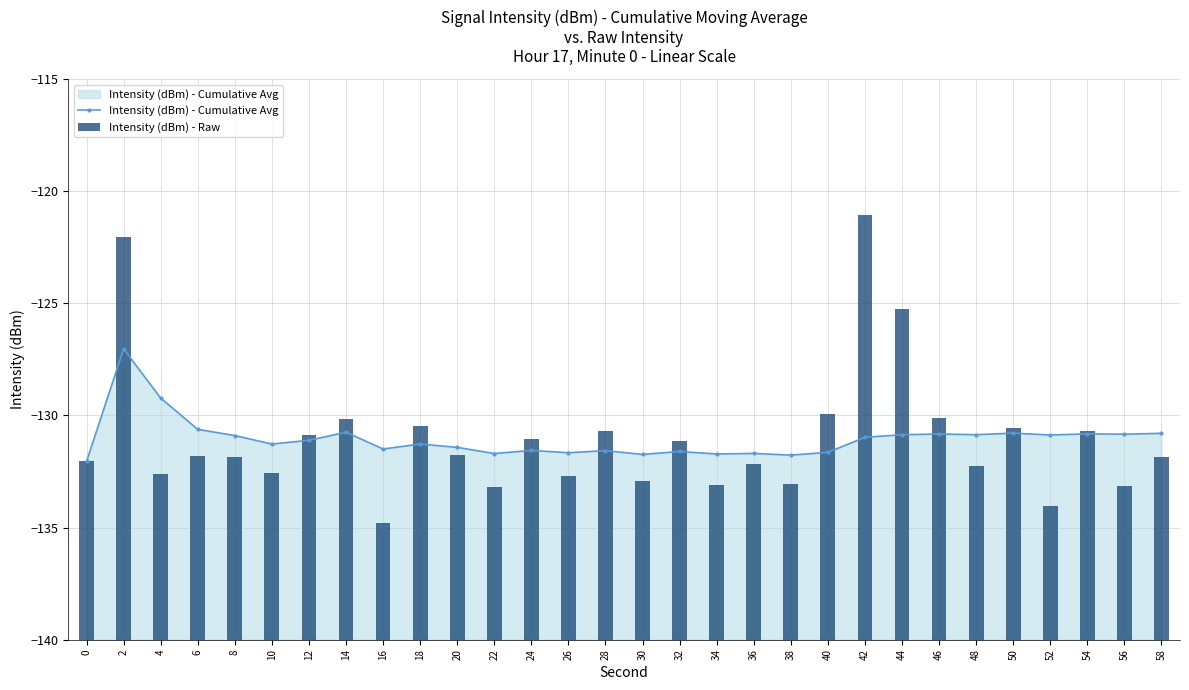

Where does the Intensity (dBm) - Raw series first go above 8?

2